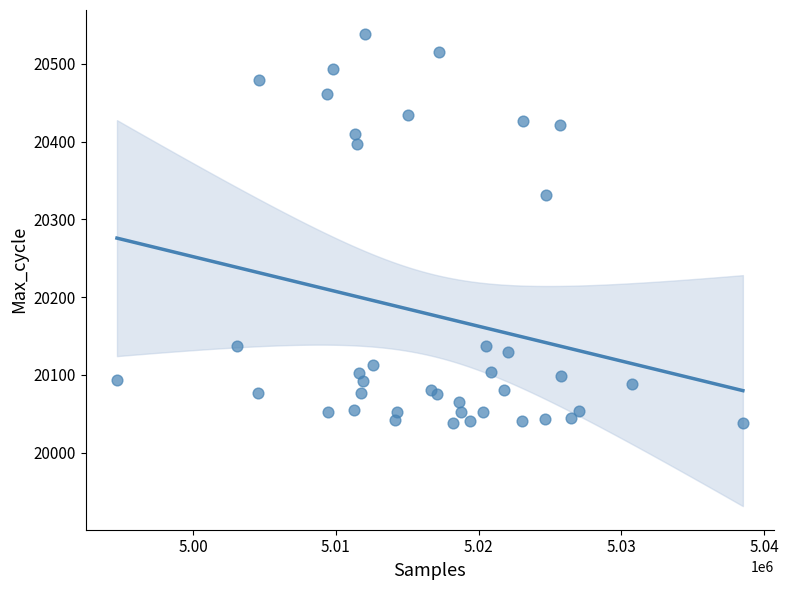

What Y value in the scatter plot is closest to 20288?

20331